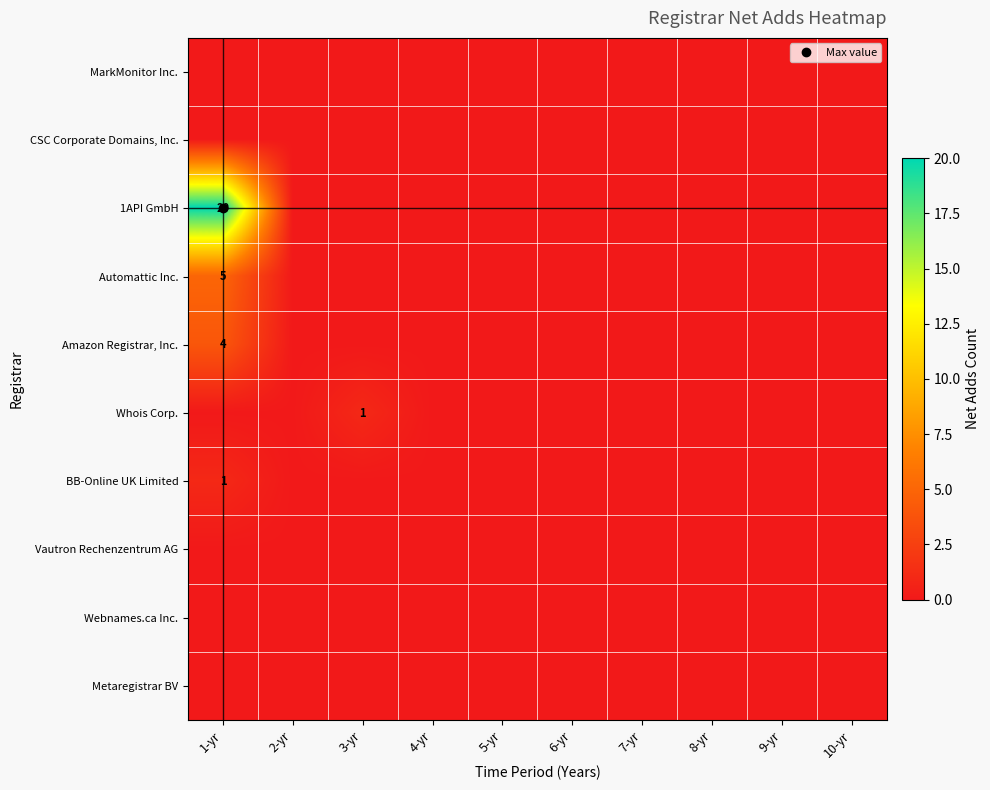

What is the sum of all Automattic Inc. values?

5